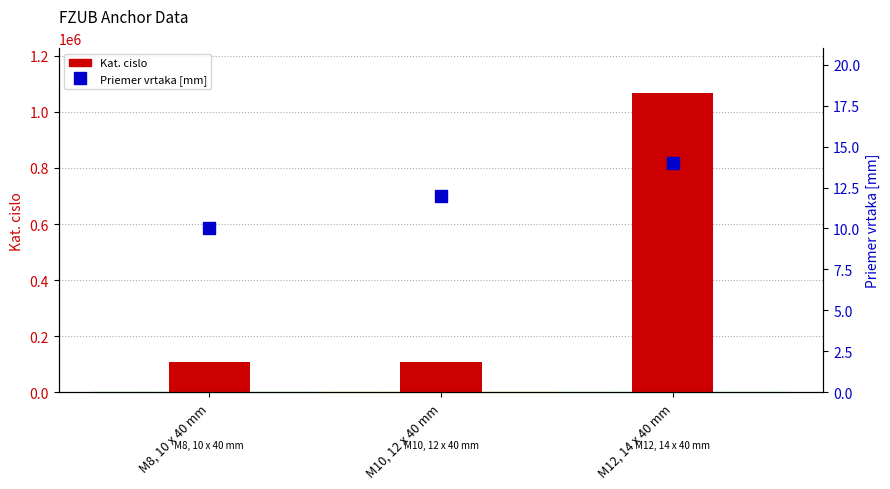

Are the bars grouped side by side (vs. stacked)?

Yes